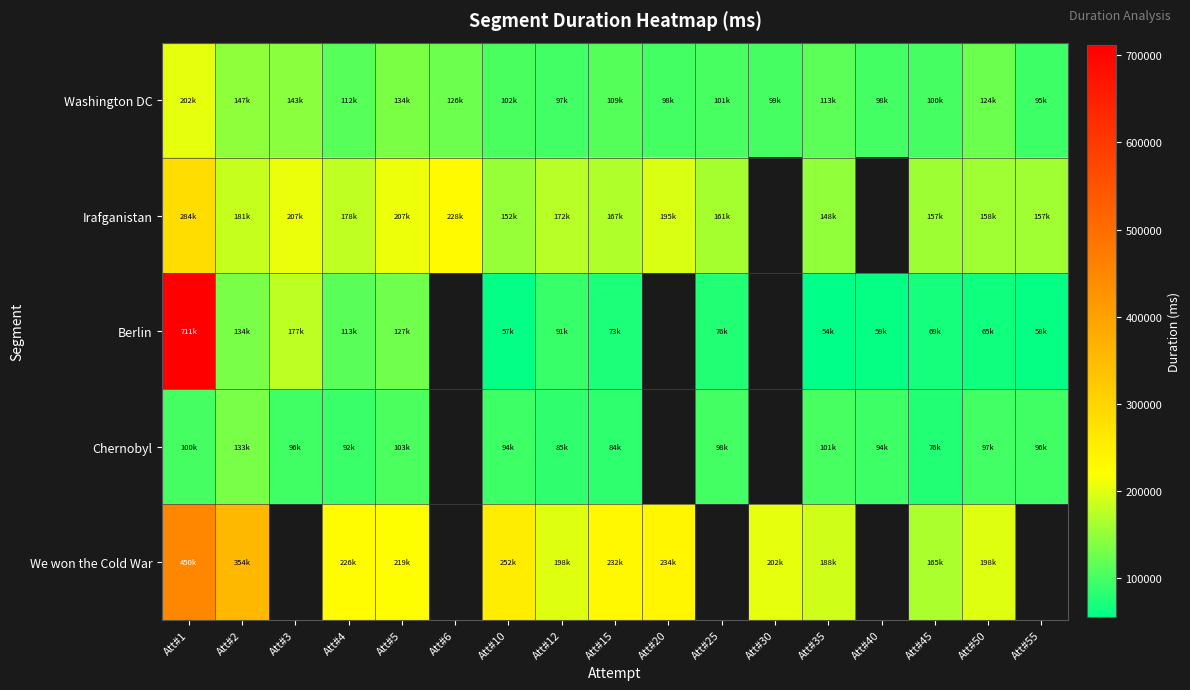

How many distinct data groups are displayed?

5